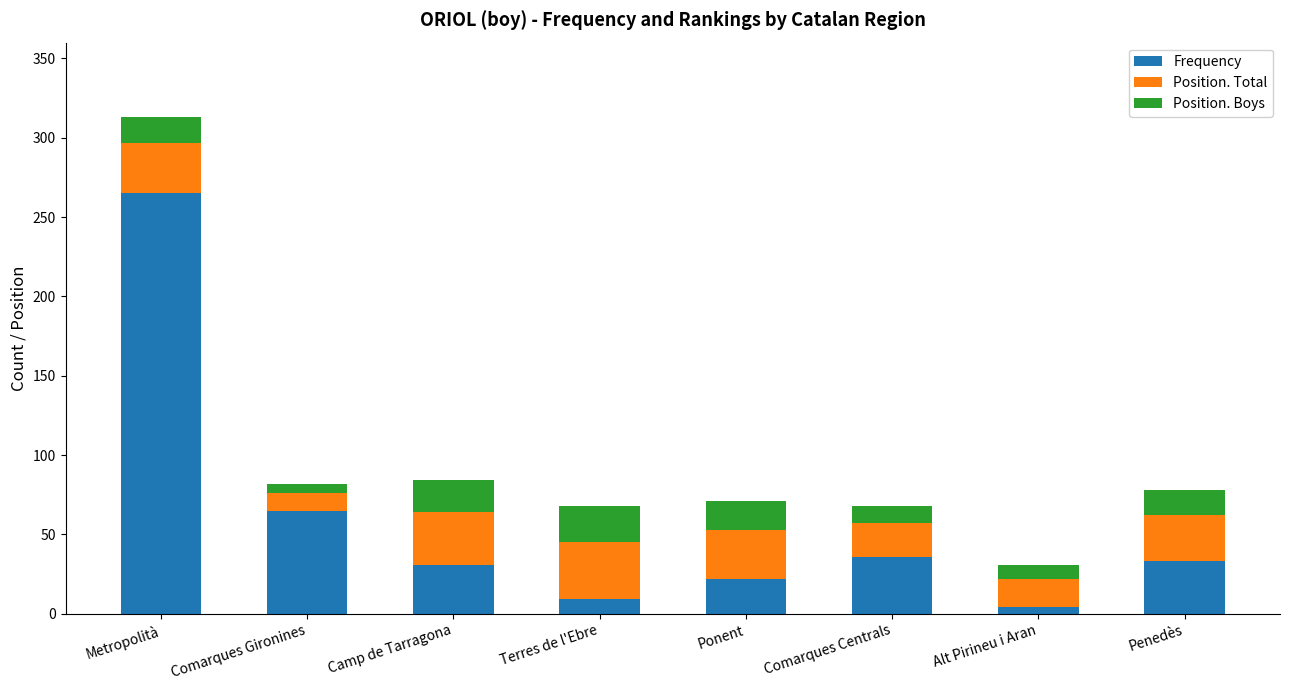

Where is Frequency nearest to the value 134?

Comarques Gironines